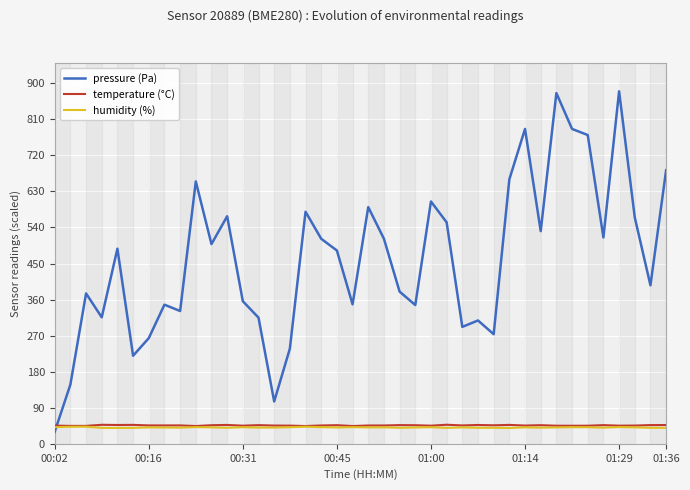

What is the average value of the temperature (°C) series?

45.9